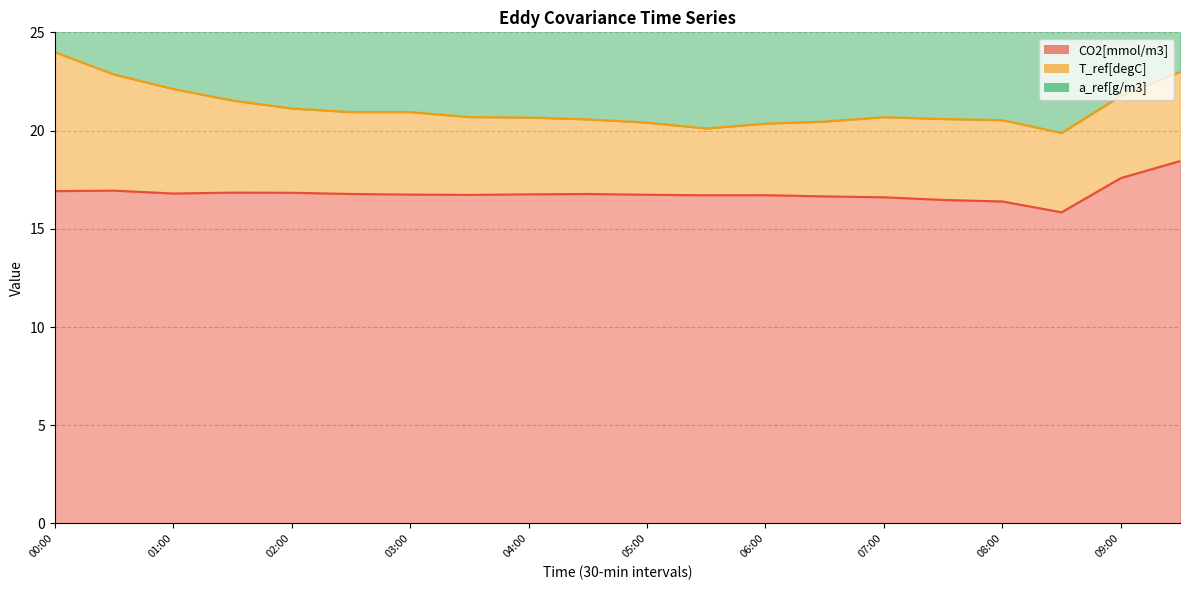

What is the maximum value for T_ref[degC]?

7.1